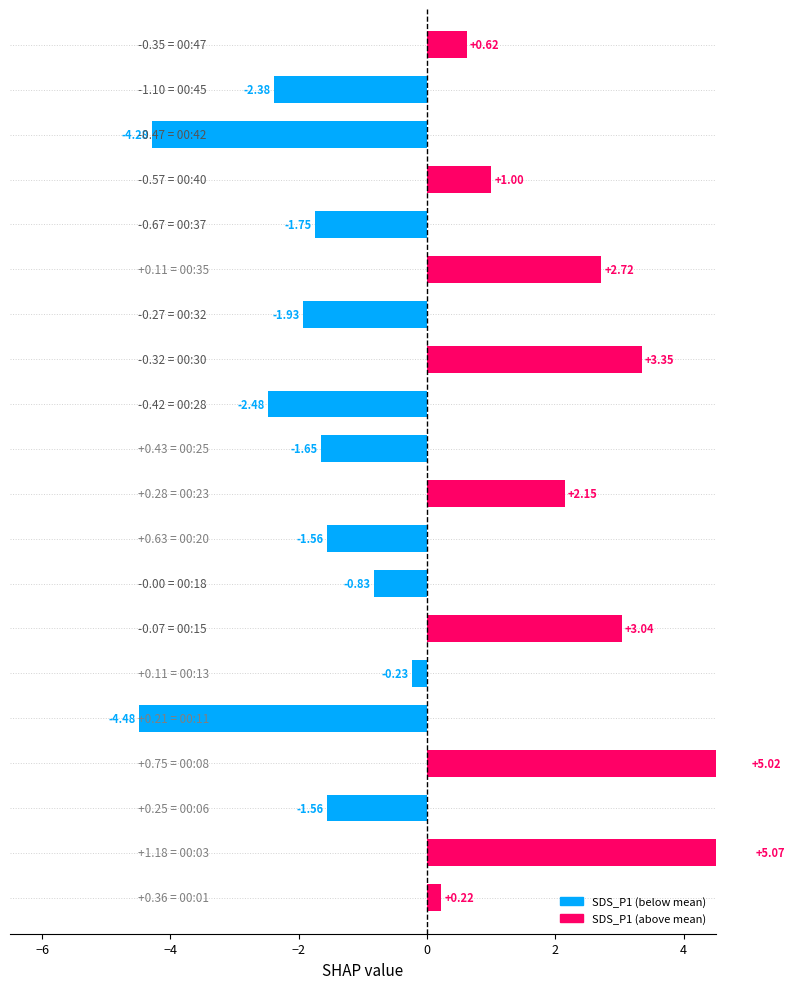

What is the difference between the maximum and minimum values?

9.6